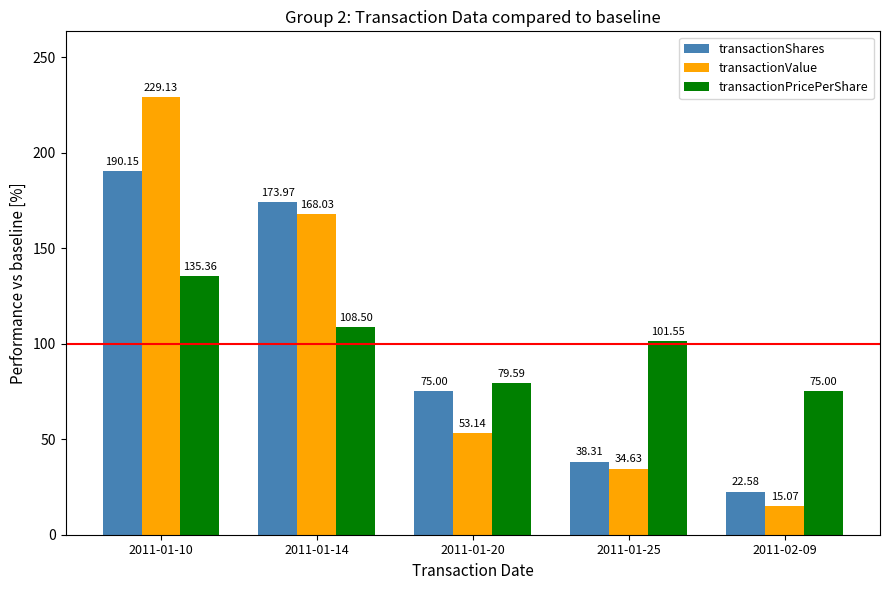

What is the label of the 3rd bar from the right?

2011-01-20